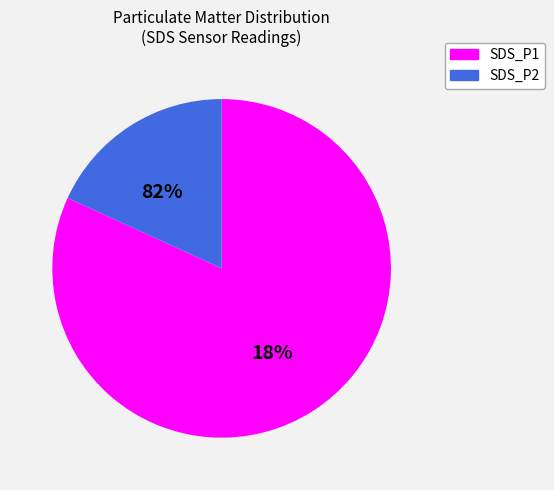

Rank the categories by value from lowest to highest.

SDS_P2, SDS_P1